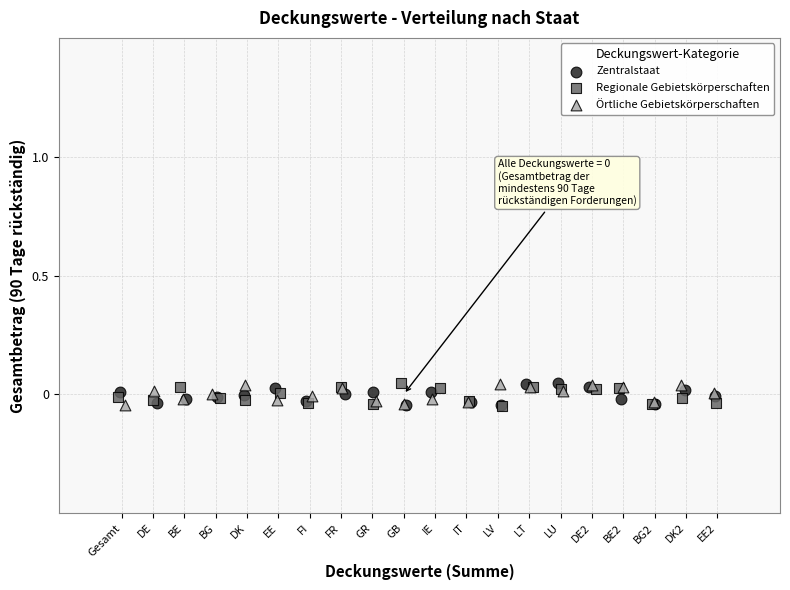

What are all the series names shown in the legend?

Zentralstaat, Regionale Gebietskörperschaften, Örtliche Gebietskörperschaften